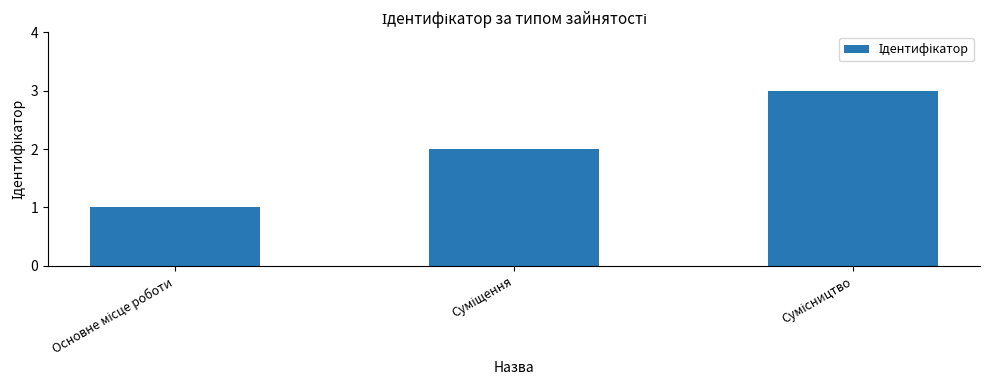

What is the maximum value shown in the chart?

3